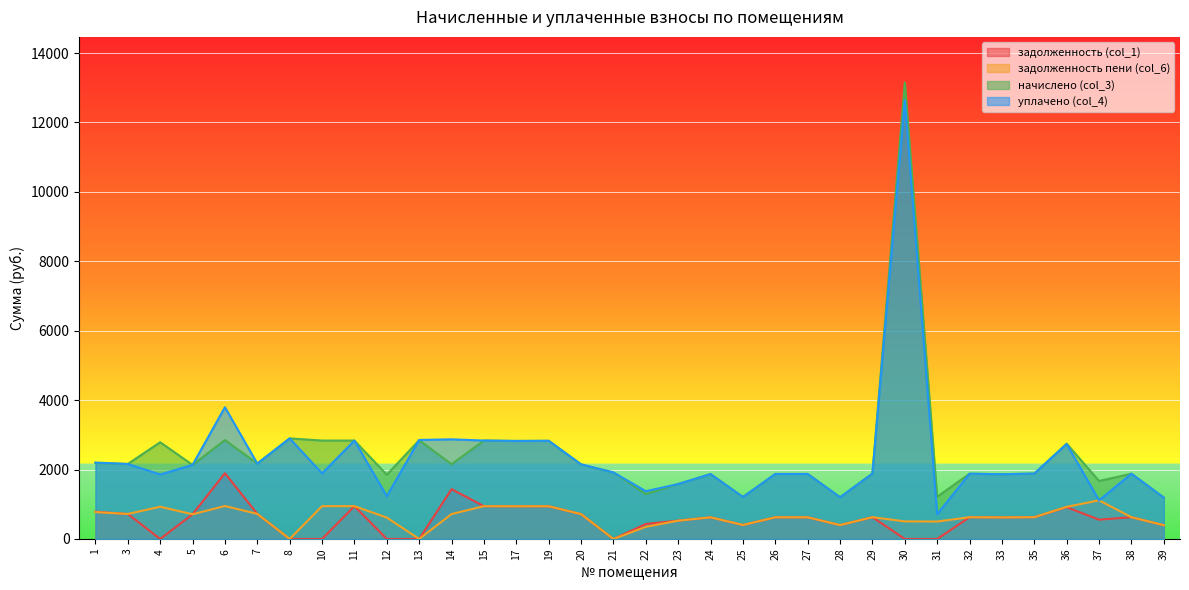

Where does the задолженность (col_1) series first go above 624?

1